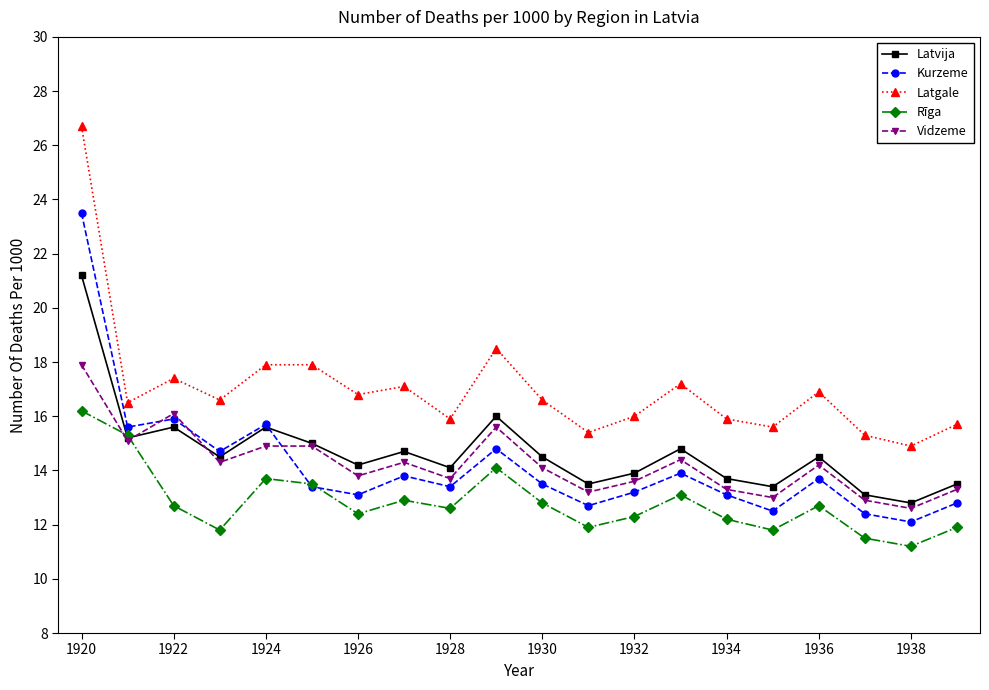

Does the chart have visible grid lines?

No